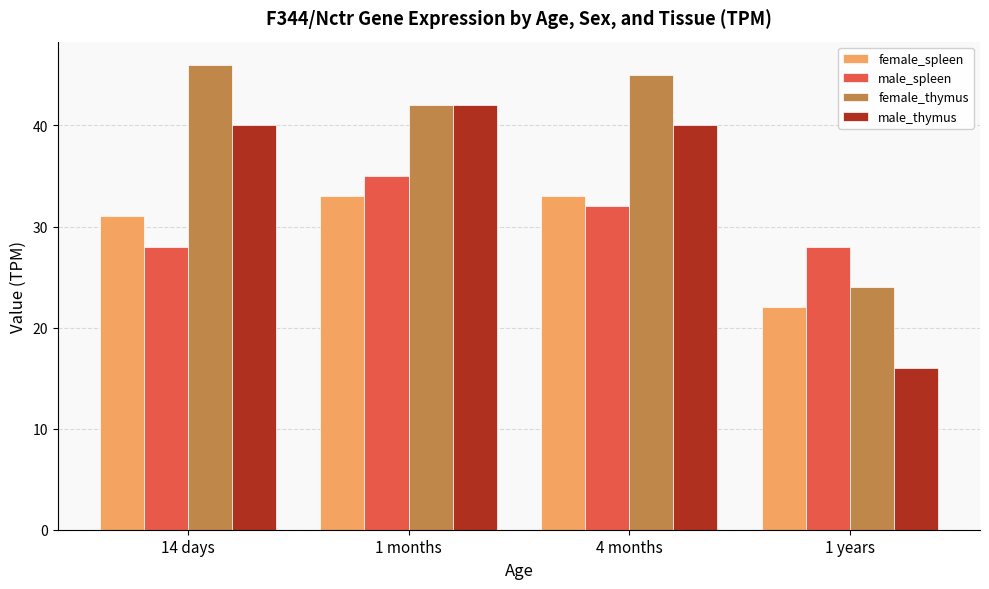

Which category has the highest value across all series?

14 days